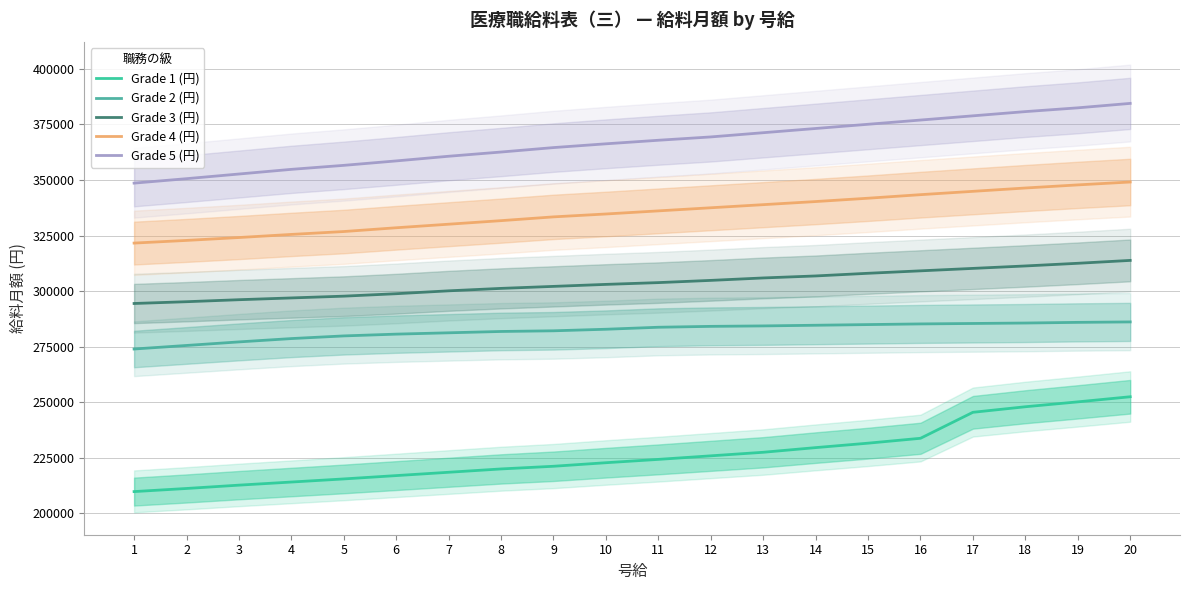

Reading left to right, transcribe all the data shown in this chart.

Grade 1 (円): 1=209700	2=211100	3=212600	4=214000	5=215400	6=216900	7=218400	8=219900	9=221100	10=222700	11=224200	12=225800	13=227400	14=229500	15=231500	16=233700	17=245400	18=247900	19=250100	20=252400
Grade 2 (円): 1=273900	2=275500	3=277100	4=278600	5=279800	6=280600	7=281200	8=281800	9=282100	10=282800	11=283700	12=284100	13=284300	14=284600	15=284900	16=285200	17=285400	18=285600	19=285900	20=286100
Grade 3 (円): 1=294400	2=295200	3=296100	4=296900	5=297700	6=298800	7=300100	8=301200	9=302100	10=303000	11=303800	12=304800	13=305900	14=306800	15=308000	16=309100	17=310200	18=311300	19=312500	20=313800
Grade 4 (円): 1=321600	2=322800	3=324100	4=325500	5=326800	6=328500	7=330100	8=331700	9=333400	10=334700	11=336100	12=337500	13=338900	14=340300	15=341800	16=343400	17=344900	18=346400	19=347800	20=349100
Grade 5 (円): 1=348600	2=350600	3=352700	4=354800	5=356600	6=358600	7=360700	8=362600	9=364600	10=366300	11=367900	12=369400	13=371300	14=373200	15=375100	16=377000	17=378900	18=380800	19=382500	20=384500